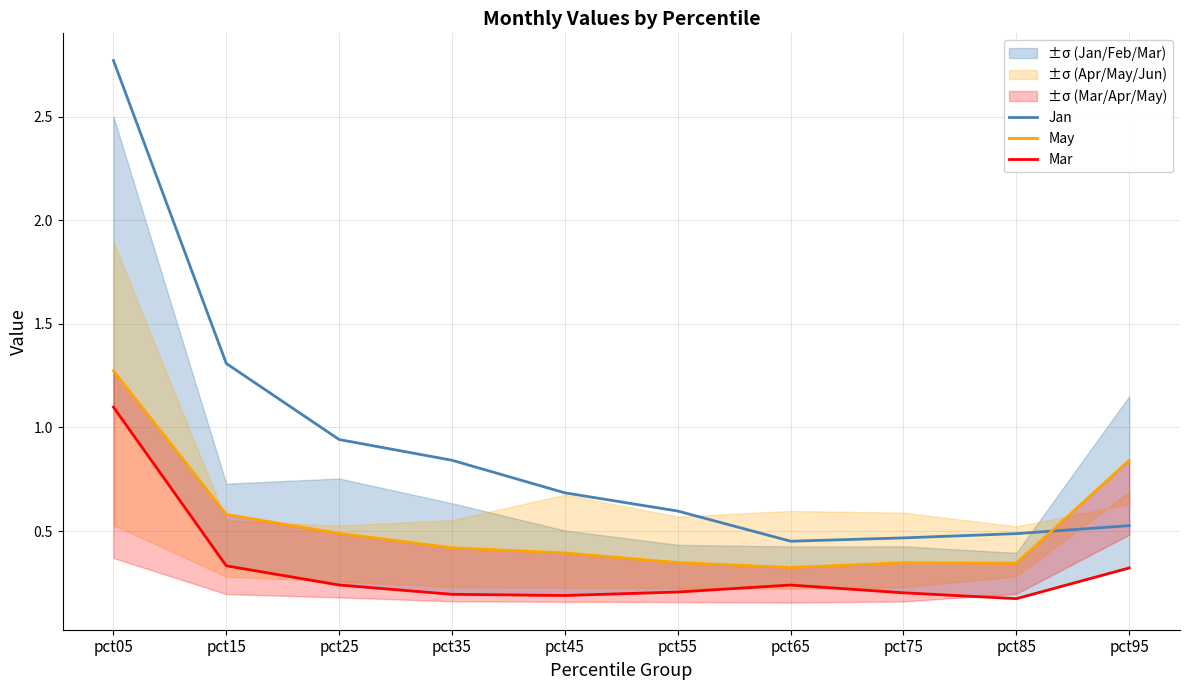

Where is Jan nearest to the value 1?

pct25